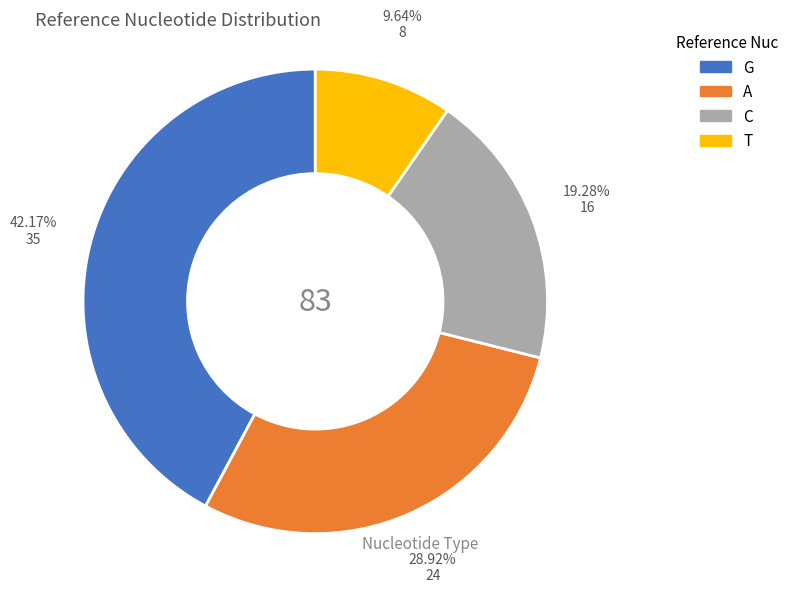

To the nearest percent, what is the average slice percentage?

25%